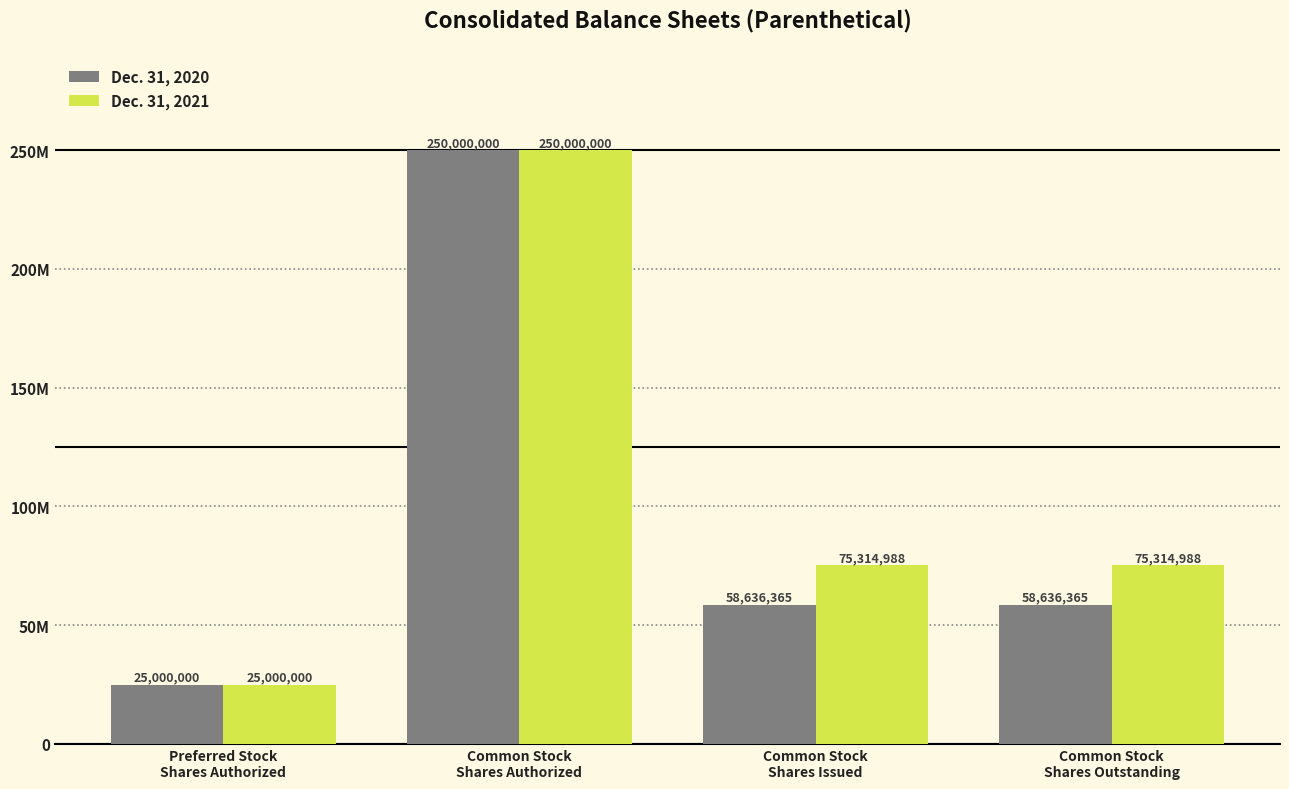

What is the difference between the maximum and second lowest values in the Dec. 31, 2020 series?

191363635